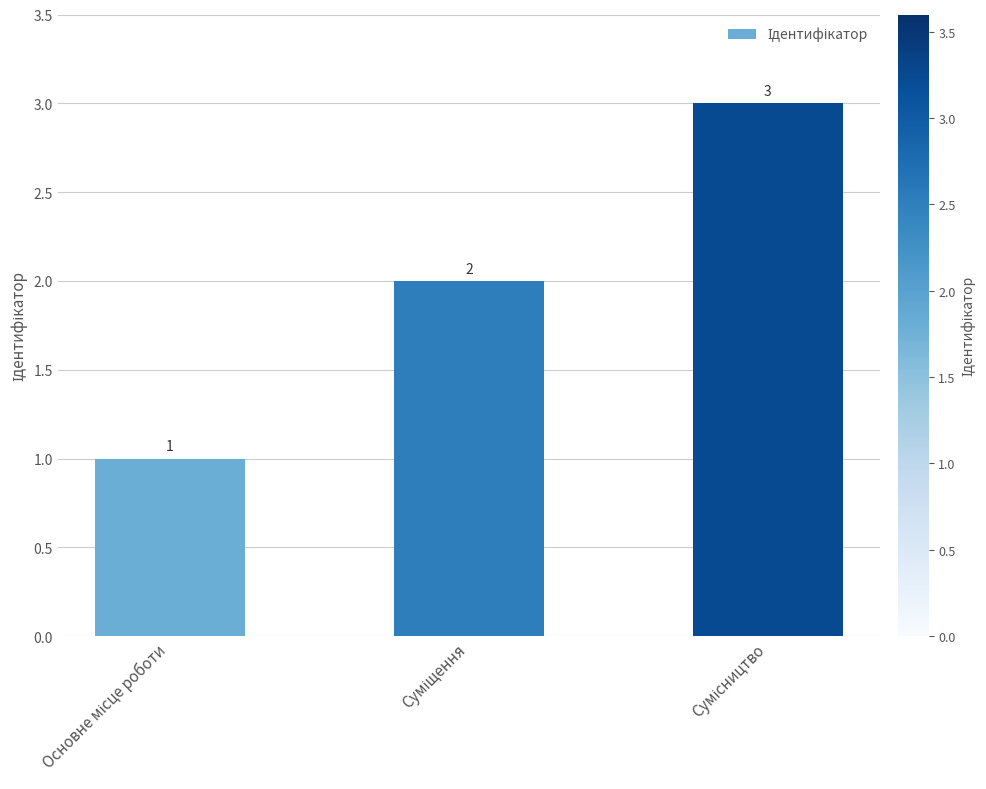

What is the average value?

2